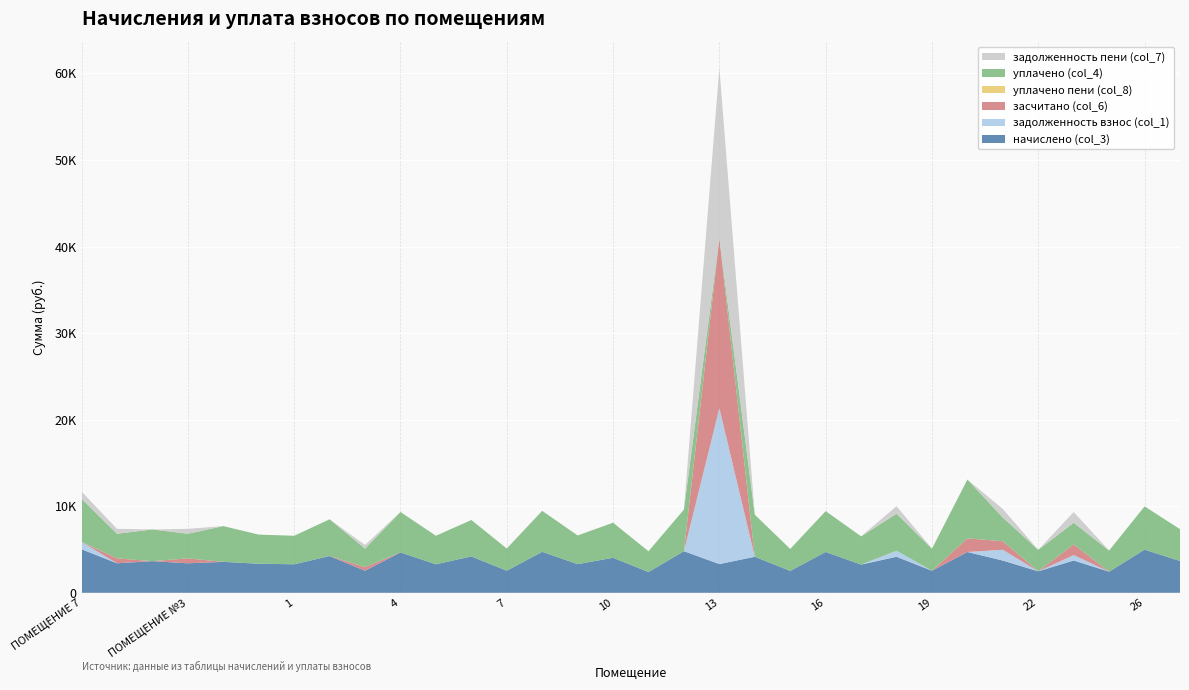

Reading left to right, transcribe all the data shown in this chart.

начислено (col_3): 5034.2	3411.4	3659.8	3411.4	3577.0	3361.7	3295.4	4247.6	2550.2	4669.9	3295.4	4206.2	2558.5	4736.2	3312.0	4048.9	2401.2	4810.7	3320.3	4164.8	2533.7	4719.6	3262.3	4164.8	2550.2	4719.6	3726.0	2484.0	3734.3	2442.6	4992.8	3676.3
задолженность взнос (col_1): 839.0	0.0	0.0	0.0	0.0	0.0	0.0	0.0	0.0	0.0	0.0	0.0	0.0	0.0	0.0	0.0	0.0	0.0	18000.9	0.0	0.0	0.0	0.0	694.1	0.0	0.0	1242.0	0.0	622.4	0.0	0.0	0.0
засчитано (col_6): 0.0	568.6	0.0	568.6	0.0	0.0	0.0	0.0	425.0	0.0	0.0	0.0	0.0	0.0	0.0	0.0	0.0	0.0	19661.0	0.0	0.0	0.0	0.0	0.0	0.0	1573.2	991.0	0.0	1244.8	0.0	0.0	0.0
уплачено пени (col_8): 11.1	0.0	0.0	0.0	0.0	0.0	0.0	0.0	0.0	0.0	0.0	0.0	0.0	0.0	0.0	0.0	0.0	0.0	0.0	0.0	0.0	0.0	0.0	0.0	0.0	0.0	0.0	0.0	0.0	0.0	0.0	0.0
уплачено (col_4): 4973.4	2842.8	3659.8	2842.8	4129.9	3361.7	3295.4	4247.6	2125.2	4669.9	3295.4	4206.2	2558.5	4736.2	3312.0	4048.9	2401.2	4810.7	0.0	4859.0	2533.7	4719.6	3262.3	4278.7	2550.2	6794.4	2735.0	2484.0	2489.5	2442.6	4992.8	3676.3
задолженность пени (col_7): 839.0	568.6	0.0	568.6	0.0	0.0	0.0	0.0	425.0	0.0	0.0	0.0	0.0	0.0	0.0	0.0	0.0	0.0	19661.0	0.0	0.0	0.0	0.0	870.0	0.0	0.0	991.0	0.0	1244.8	0.0	0.0	0.0